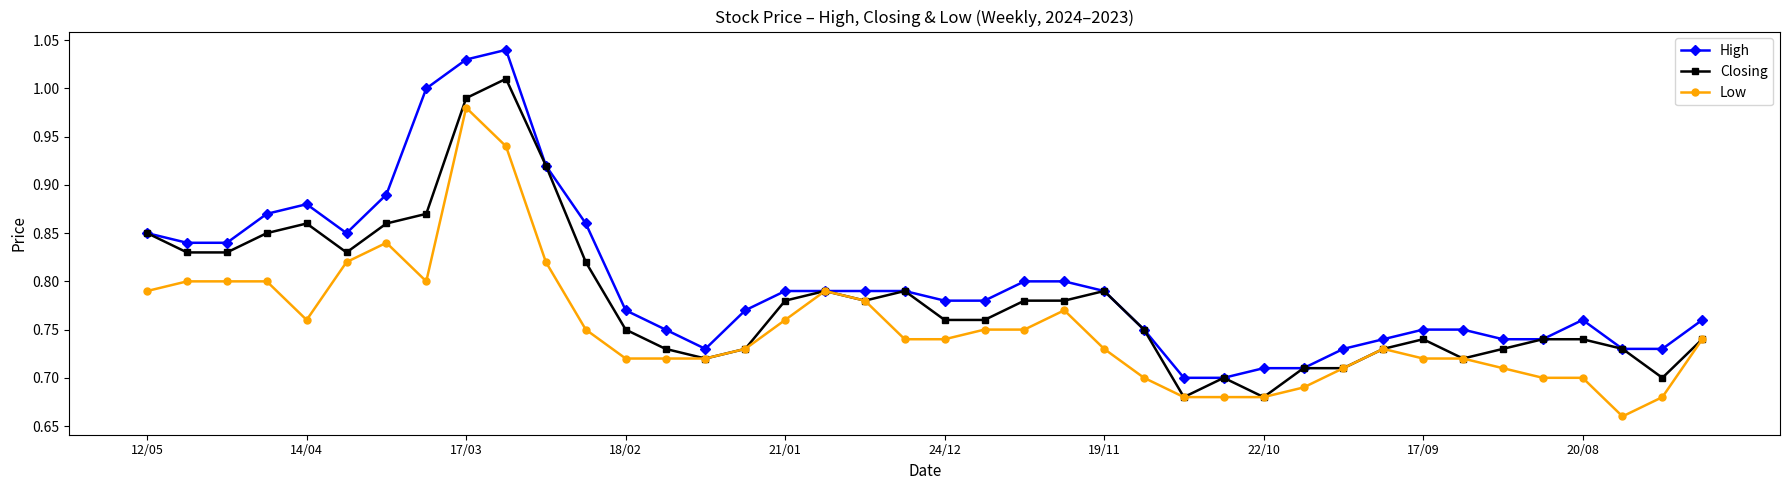

True or false: Low has more than 1 points higher than both neighbors.

True